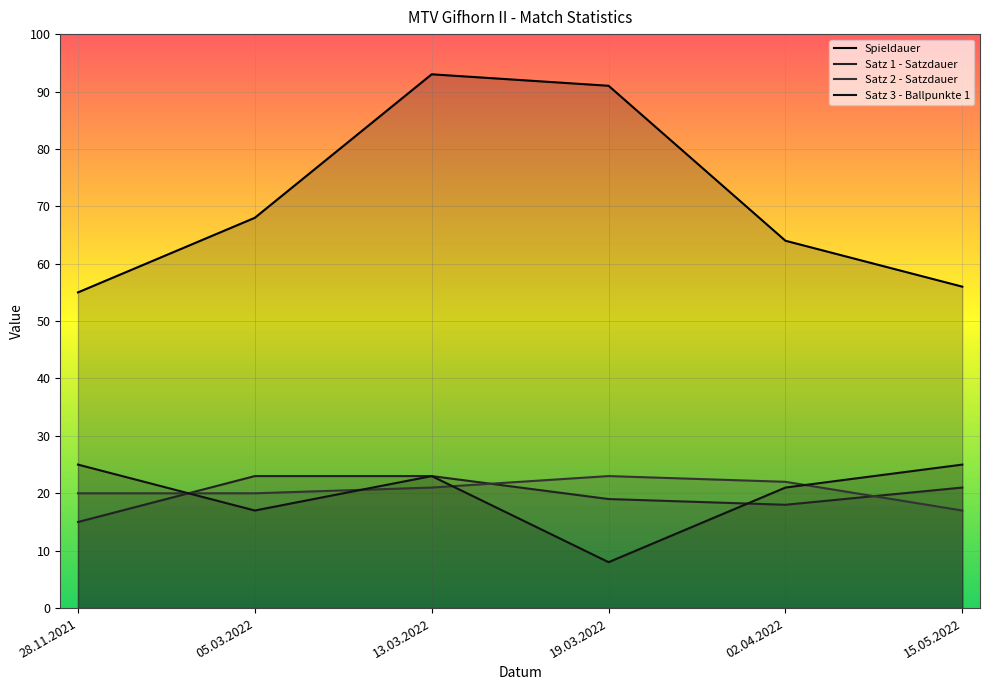

The Spieldauer series shows 133 at 19.03.2022. True or false?

False